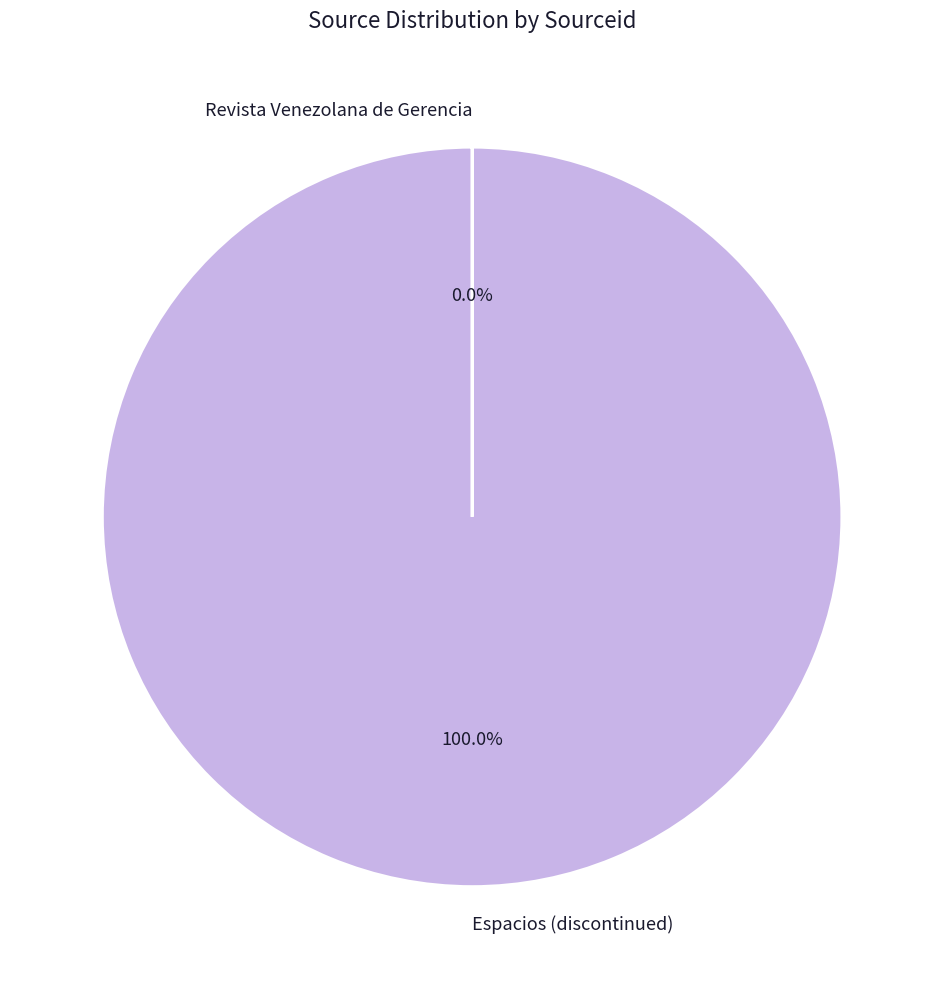

What is the largest slice in the pie chart?

Espacios (discontinued)